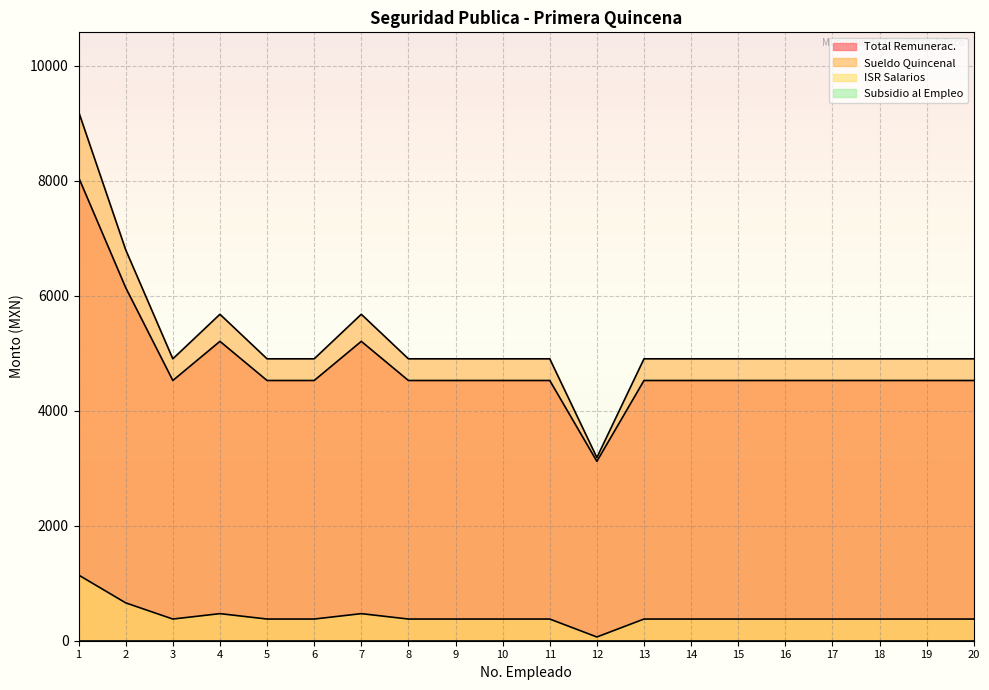

List the series in order of their peak value, lowest first.

ISR Salarios, Total Remunerac., Sueldo Quincenal